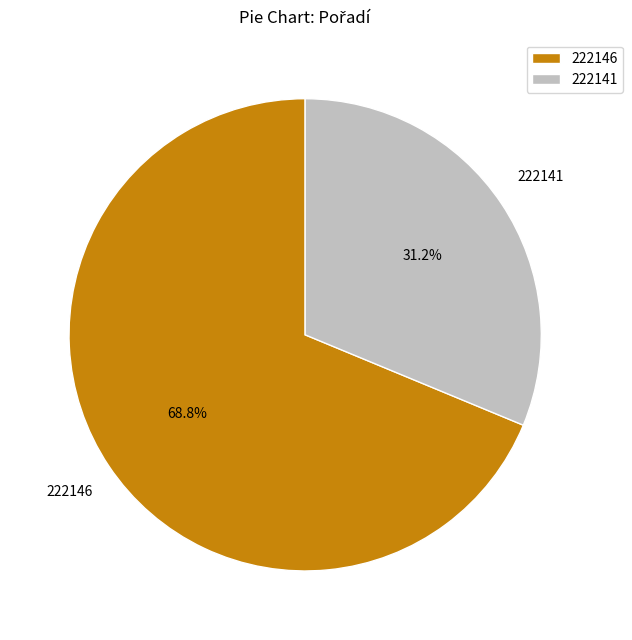

What percentage is the 222146 slice, to the nearest percent?

69%